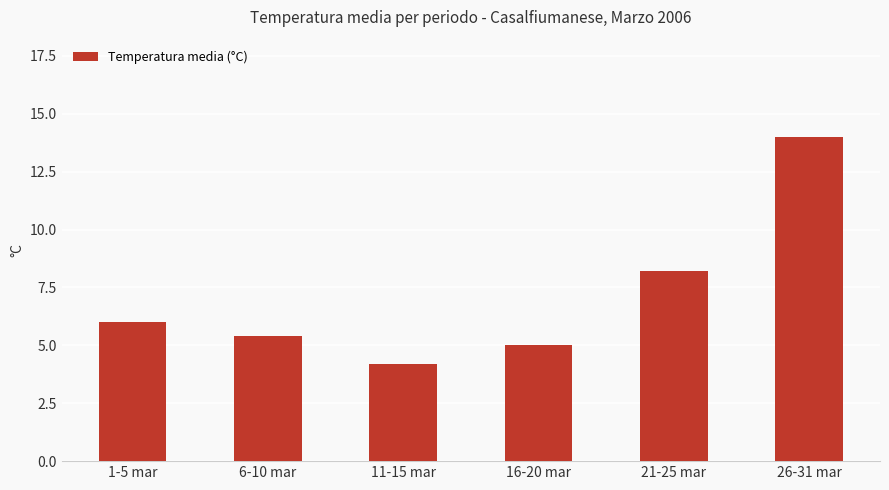

What position from the right is 1-5 mar?

6